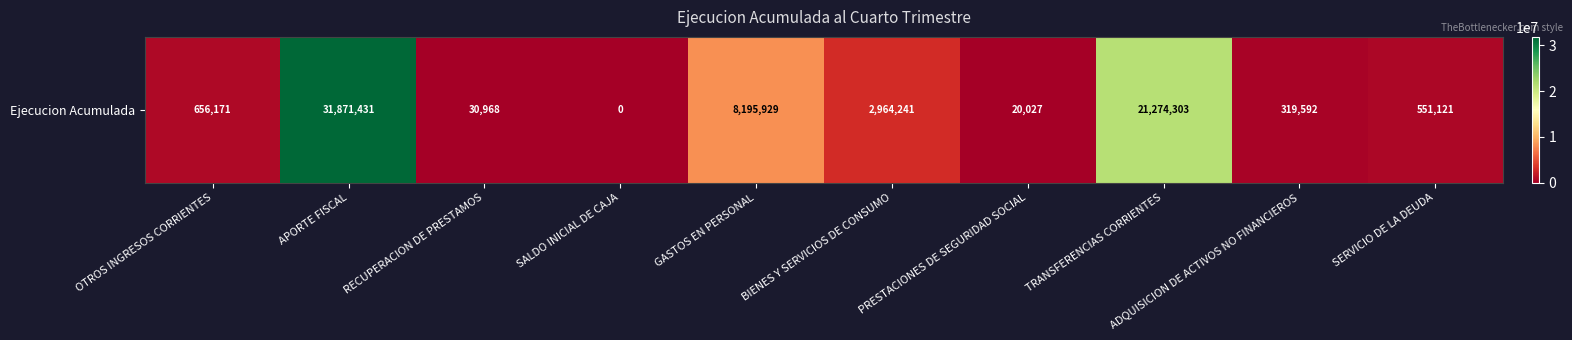

True or false: the data shows 16858608 at SALDO INICIAL DE CAJA.

False